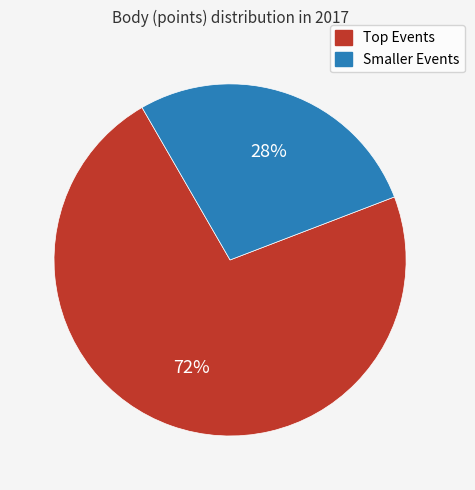

Does any single category account for the majority?

Yes